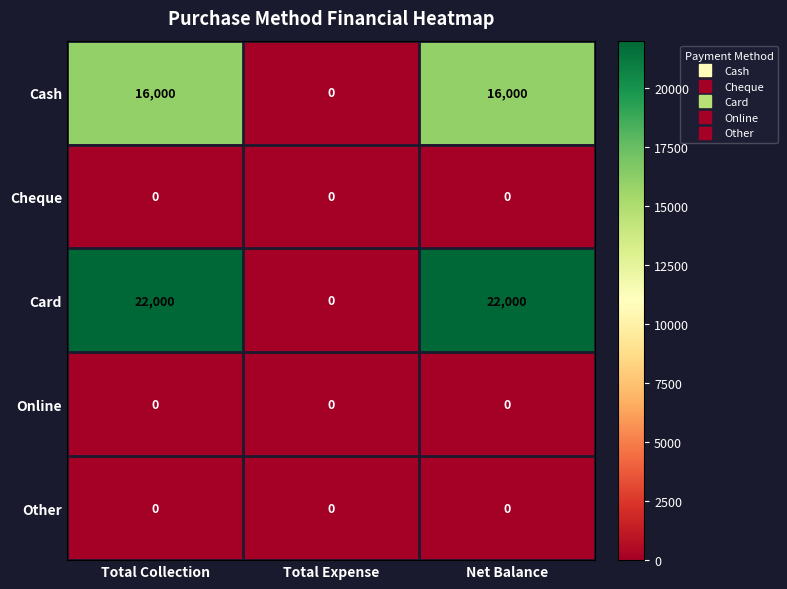

Which series has the widest spread of values?

Card